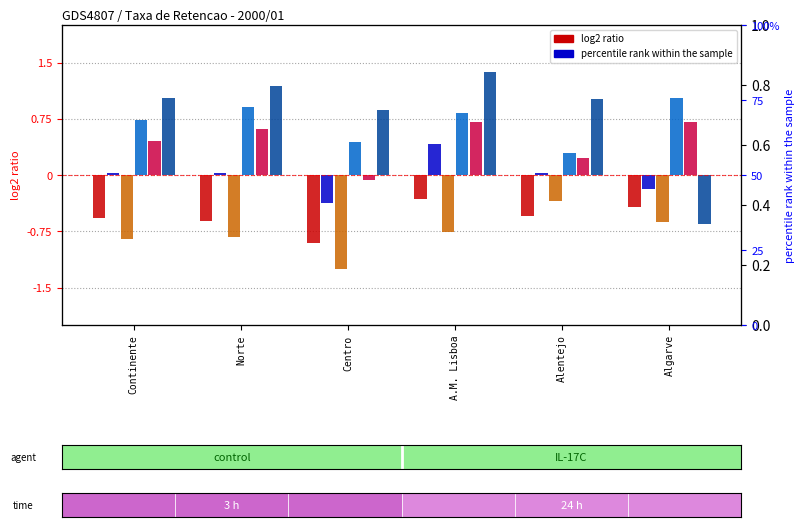

The 12.ano (C.cient-human) series shows 4.1 at Alentejo. True or false?

False